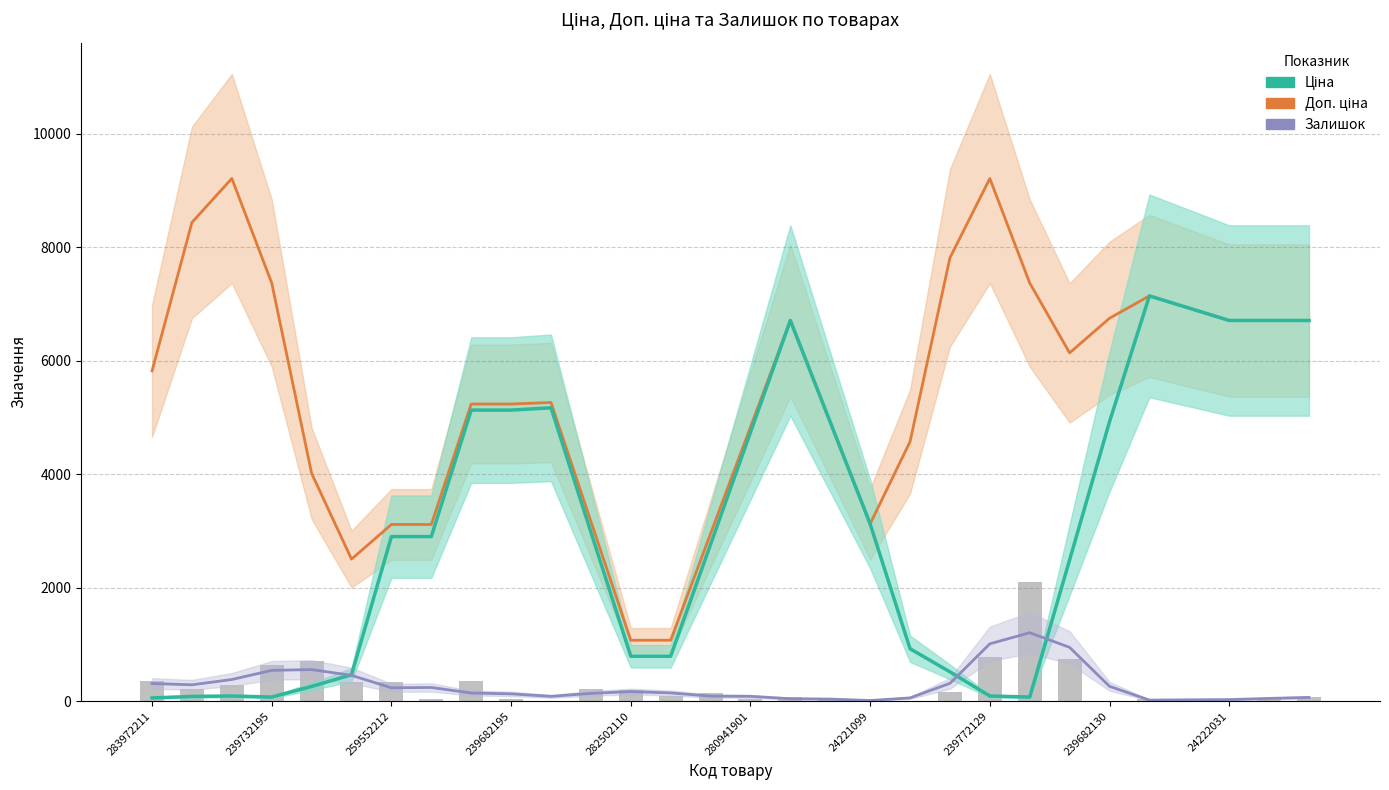

What is the spread (max minus min) of values at 13?

928.6